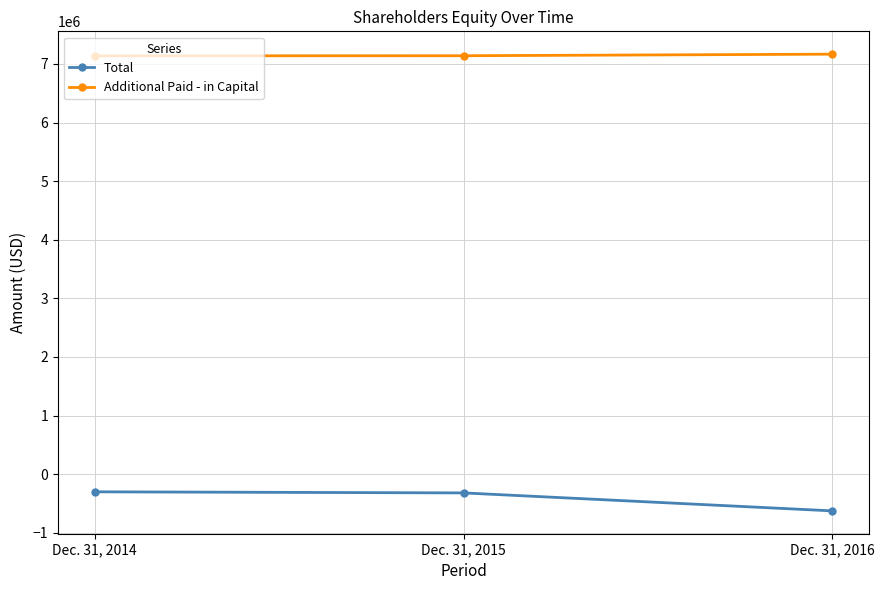

What is the difference between the second highest and minimum values in the Total series?

306760